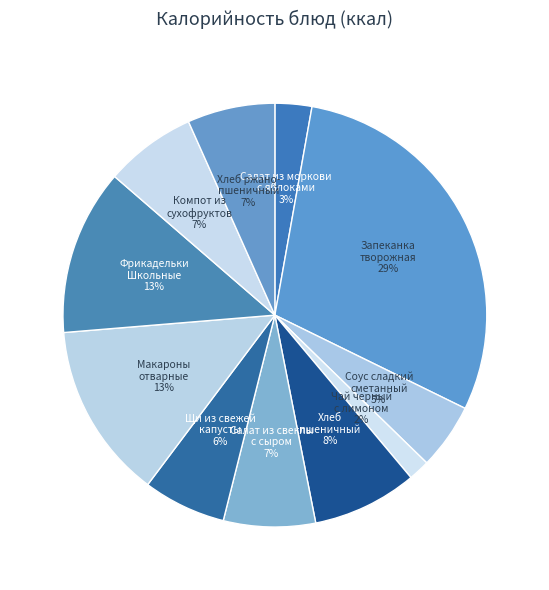

Between Фрикадельки Школьные and Салат из моркови с яблоками, which is larger?

Фрикадельки Школьные